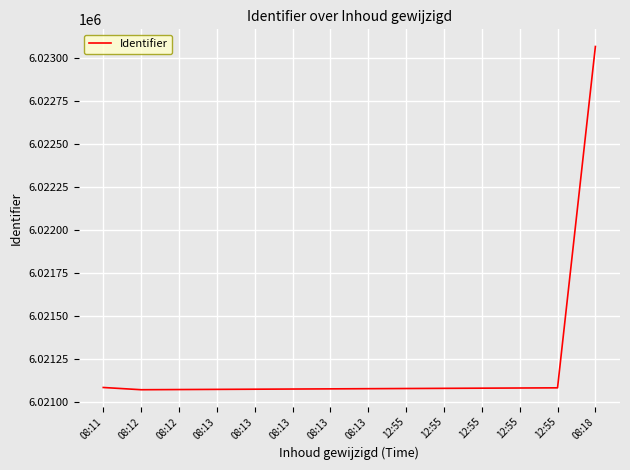

How many lines are shown in the chart?

1